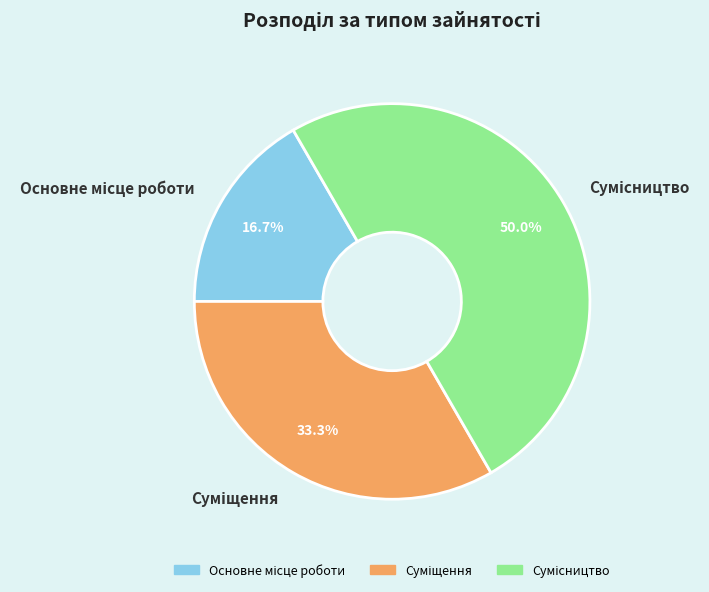

Which category has the biggest portion of the pie?

Сумісництво